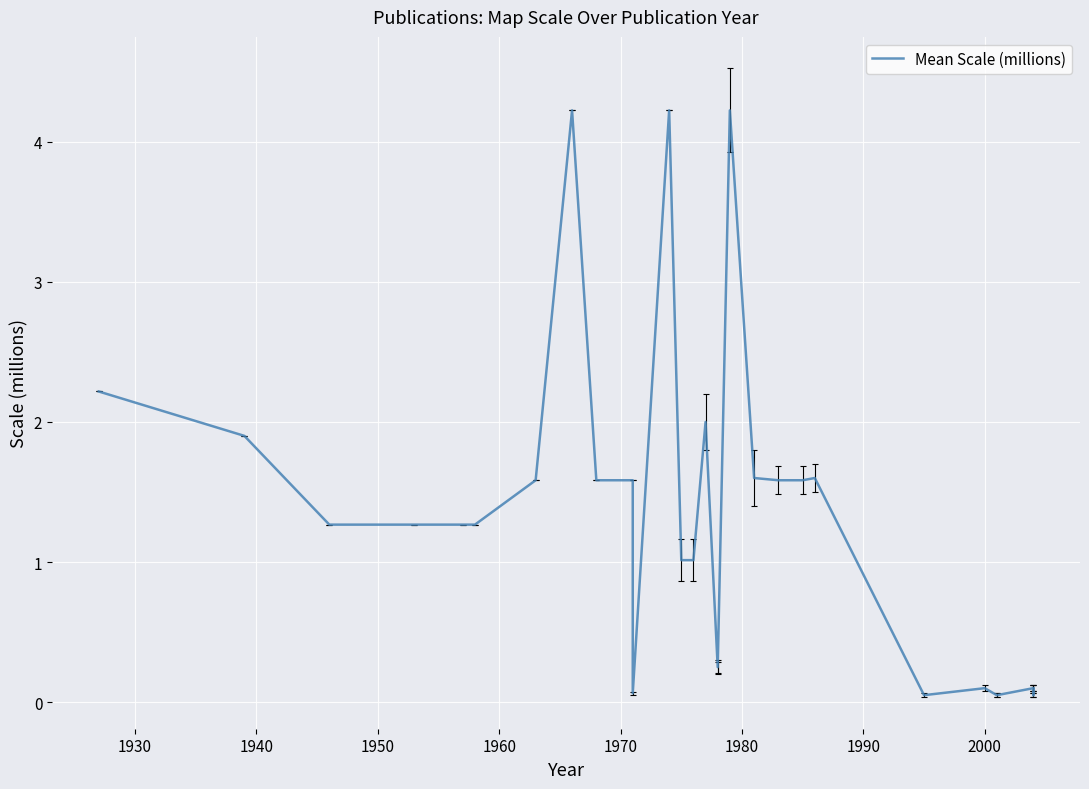

How many lines are shown in the chart?

1